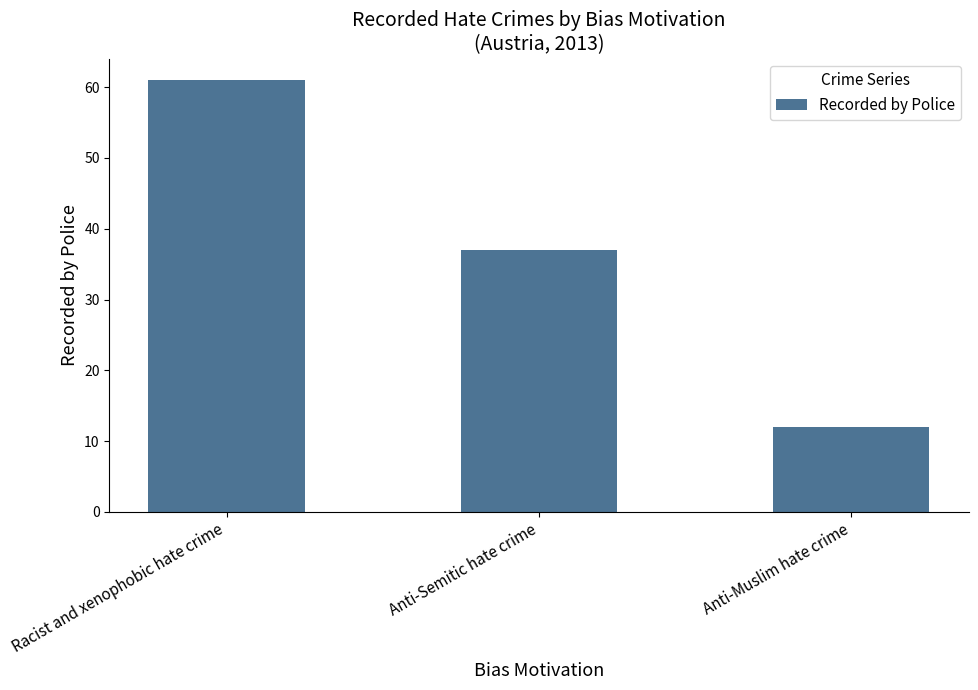

List the labels in order of value, smallest first.

Anti-Muslim hate crime, Anti-Semitic hate crime, Racist and xenophobic hate crime